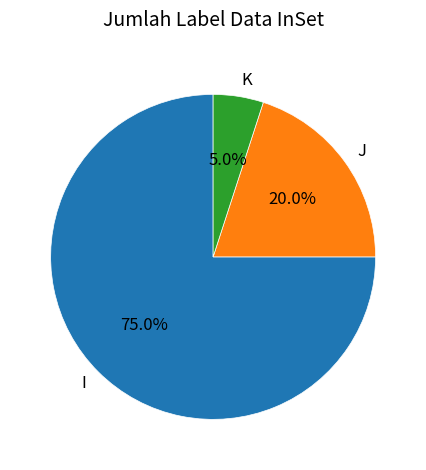

Count the number of slices in the pie.

3